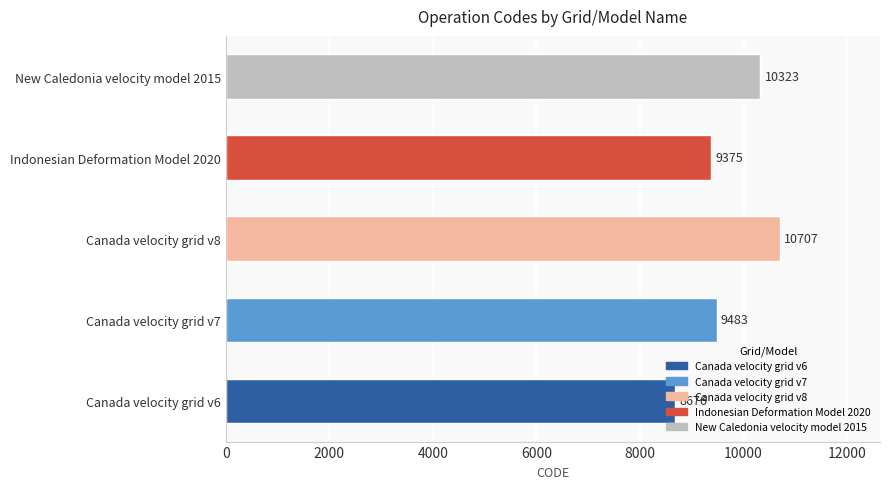

The value at Indonesian Deformation Model 2020 is 9375. True or false?

True